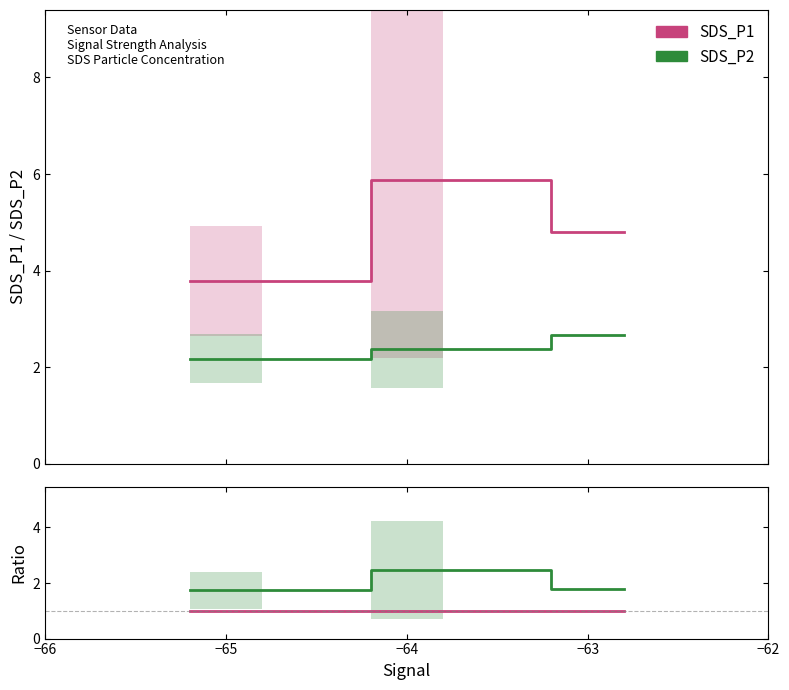

Reading right to left, extract all data points from this chart.

SDS_P1: 4.8	4.8	5.9	3.8
SDS_P2: 2.7	2.7	2.4	2.2
Ratio P1/P2: 1.8	1.8	2.5	1.7
SDS_P1 ref: 1.0	1.0	1.0	1.0